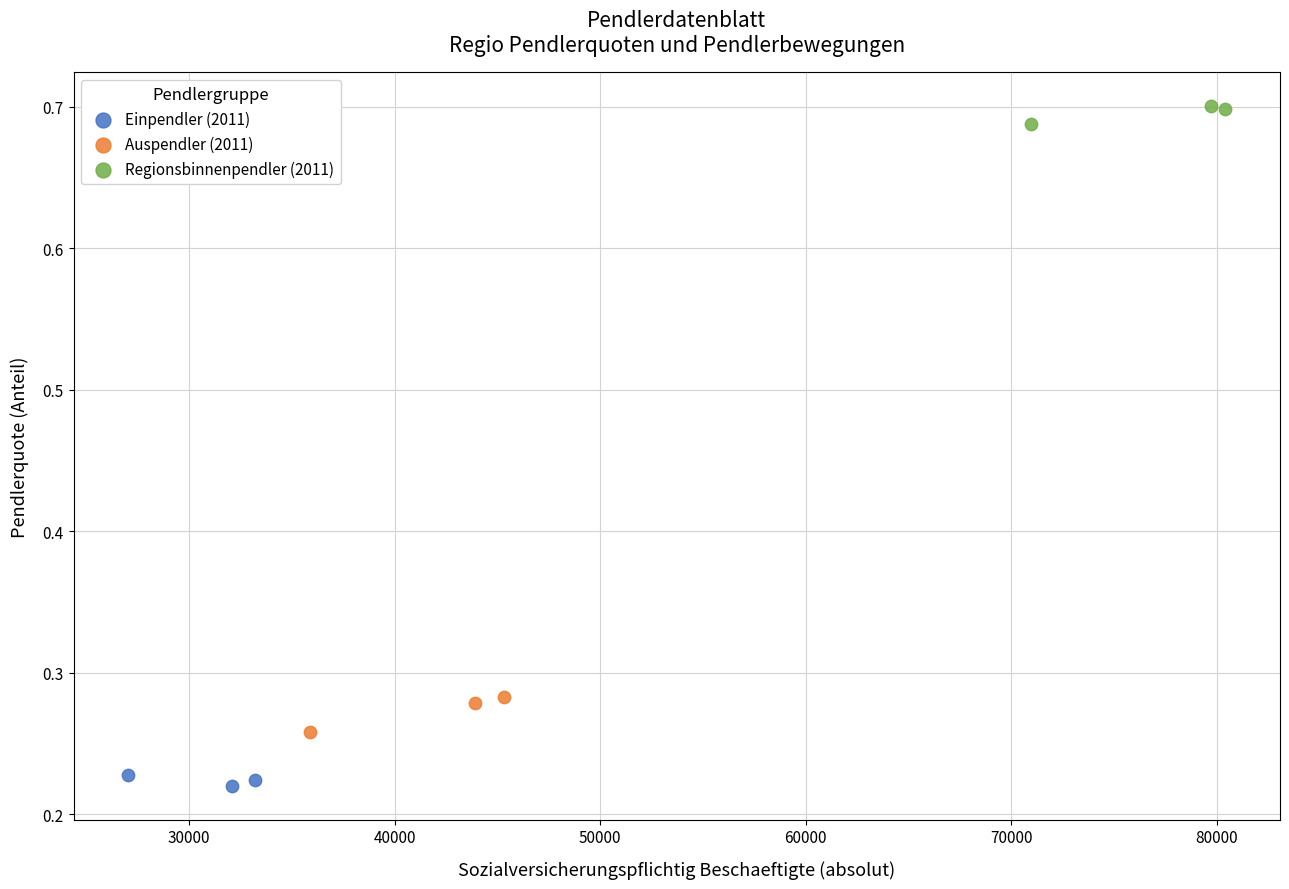

What are all the series names shown in the legend?

Einpendler (2011), Auspendler (2011), Regionsbinnenpendler (2011)